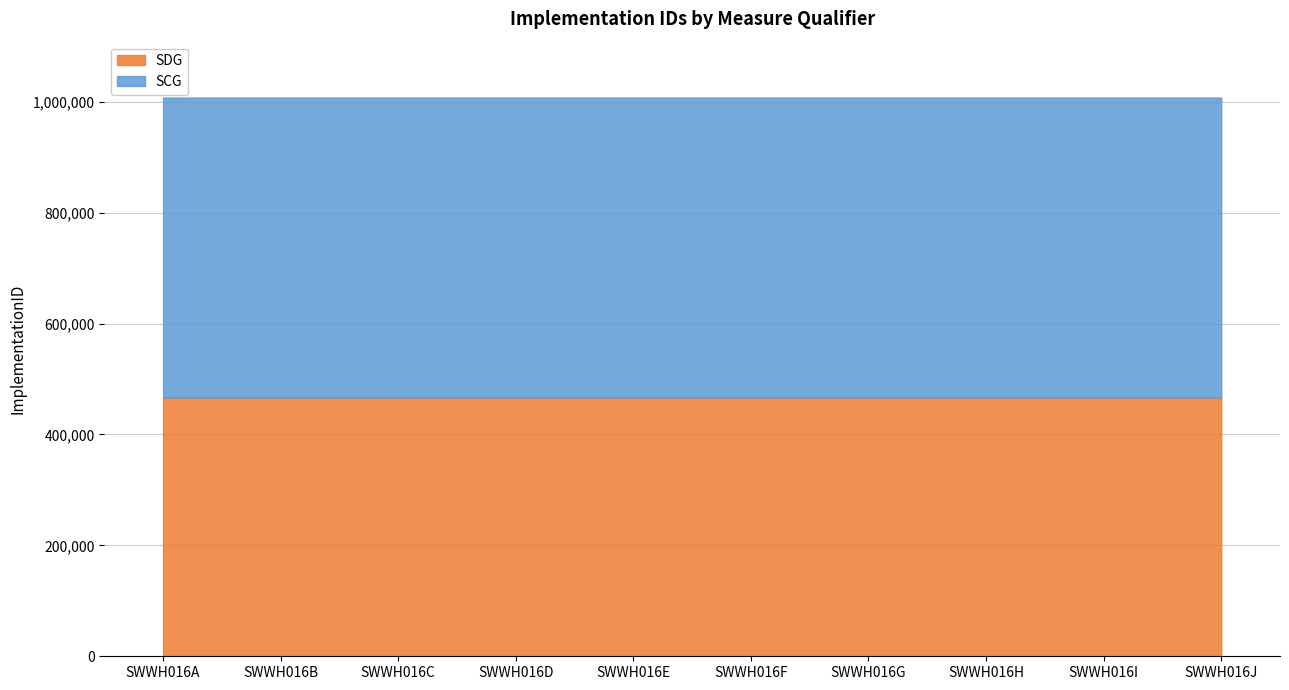

True or false: SDG and SCG intersect in this chart.

False